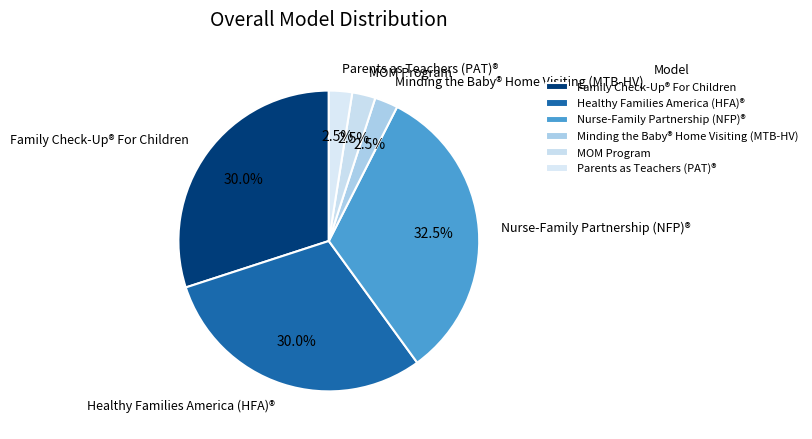

Does Healthy Families America (HFA)® account for over 50% of the chart?

No